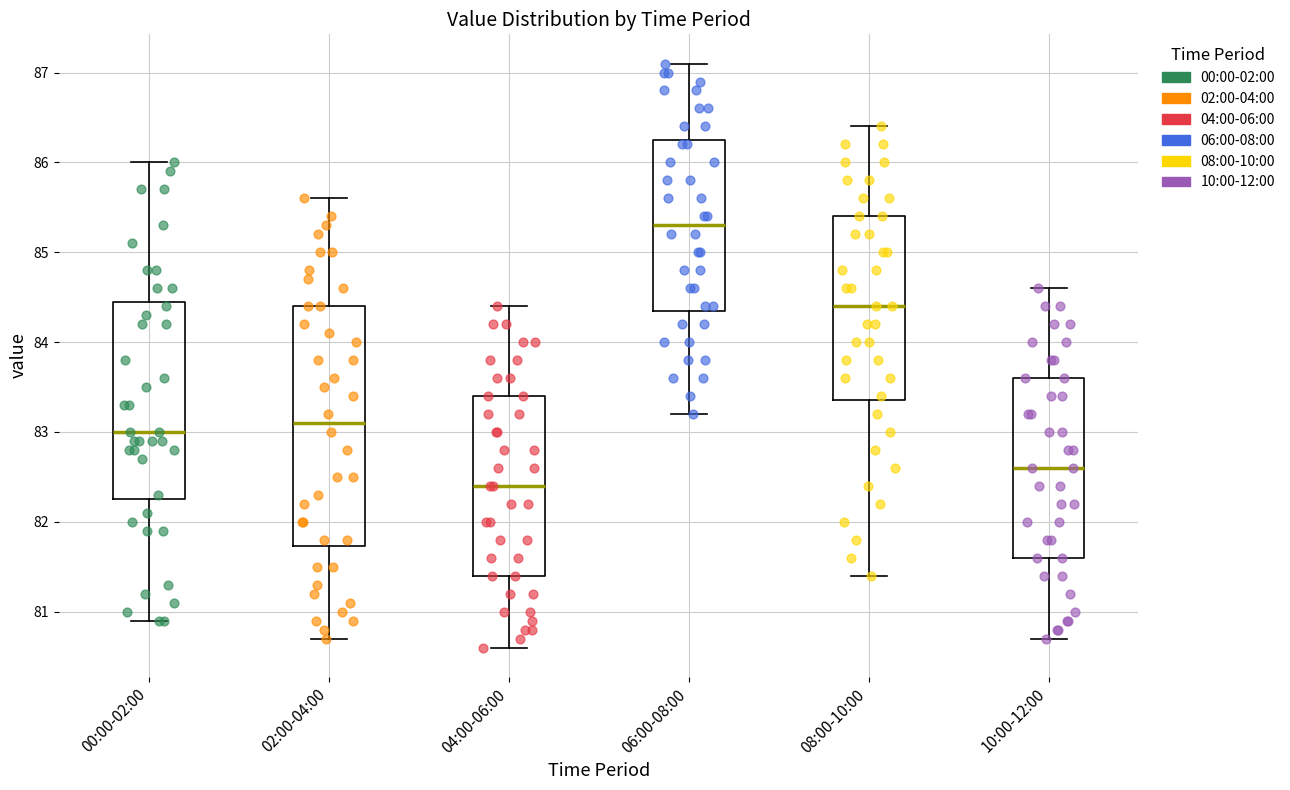

Which box's median line is the highest?

06:00-08:00